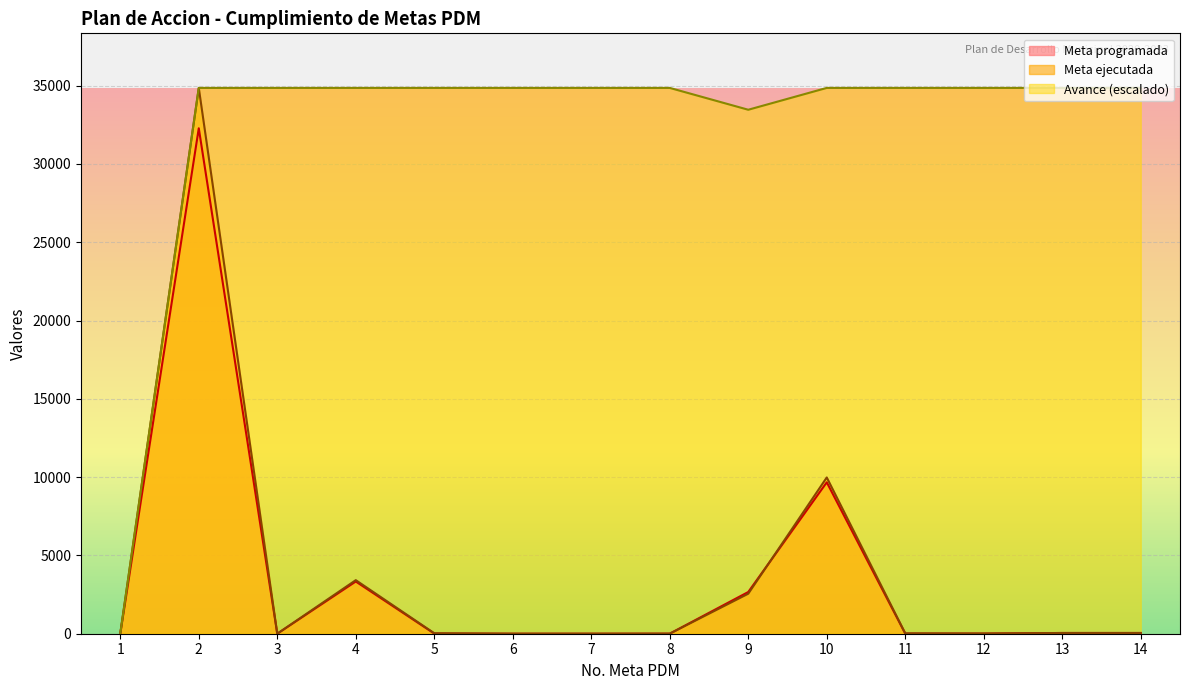

Reading left to right, list all the values displayed in this chart.

Meta programada: 1=0.0	2=32276.0	3=1.0	4=3335.0	5=10.0	6=1.0	7=1.0	8=4.0	9=2664.0	10=9668.0	11=7.0	12=7.0	13=47.0	14=47.0
Meta ejecutada: 1=12.0	2=34854.0	3=1.0	4=3421.0	5=31.0	6=1.0	7=1.0	8=4.0	9=2556.0	10=9978.0	11=24.0	12=14.0	13=47.0	14=47.0
Avance: 1=0.0	2=34854.0	3=34854.0	4=34854.0	5=34854.0	6=34854.0	7=34854.0	8=34854.0	9=33459.8	10=34854.0	11=34854.0	12=34854.0	13=34854.0	14=34854.0